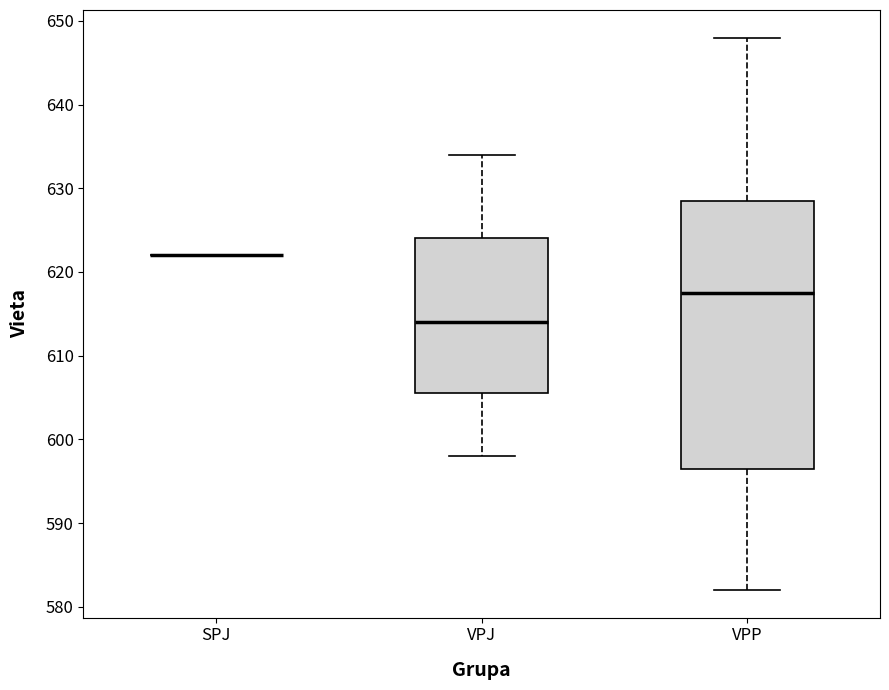

Reading left to right, transcribe this box plot: for each box, give where its median line is, the range the box spans, and where its two whiskers end, as read against the y-axis. The values are not printed on the chart, so give them approximately, as read against the axis.

SPJ: box collapsed to a line at 622, whiskers 622 to 622
VPJ: median 614, box 606 to 624, whiskers 598 to 634
VPP: median 618, box 597 to 629, whiskers 582 to 648